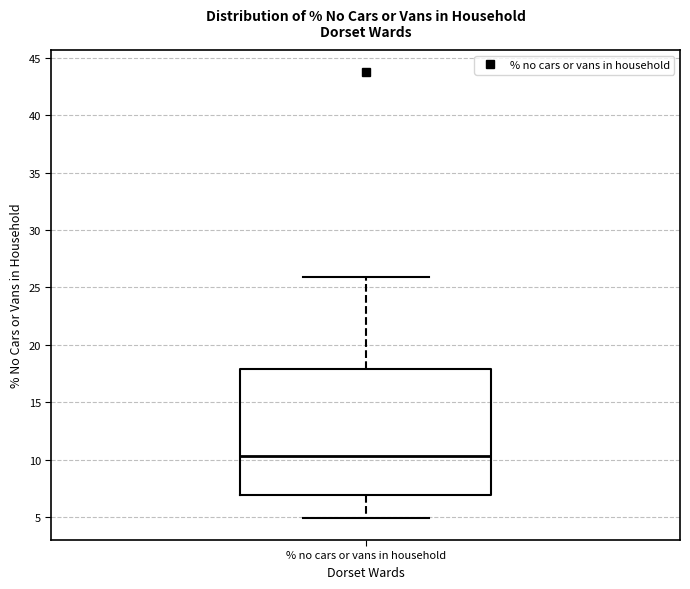

Read this box plot against the y-axis: the position of the median line, the range covered by the box, and the ends of both whiskers. The values are not printed on the chart, so give them approximately, as read against the axis.

median 10.5, box 7.0 to 18.0, whiskers 5.0 to 26.0